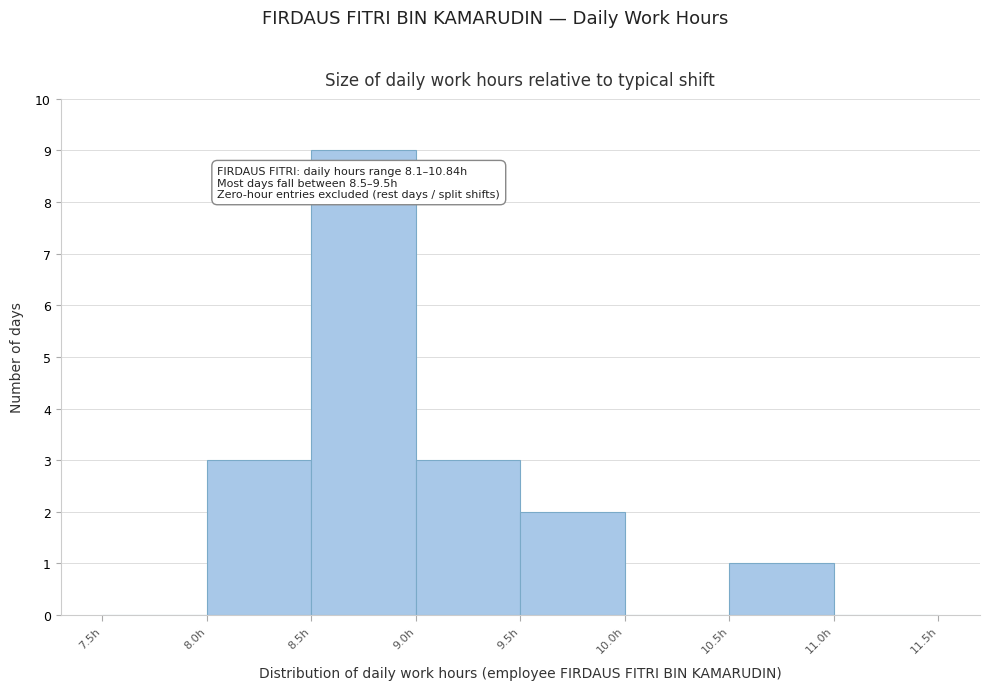

Which range on the x-axis has the tallest bar?

8.5 to 9.0